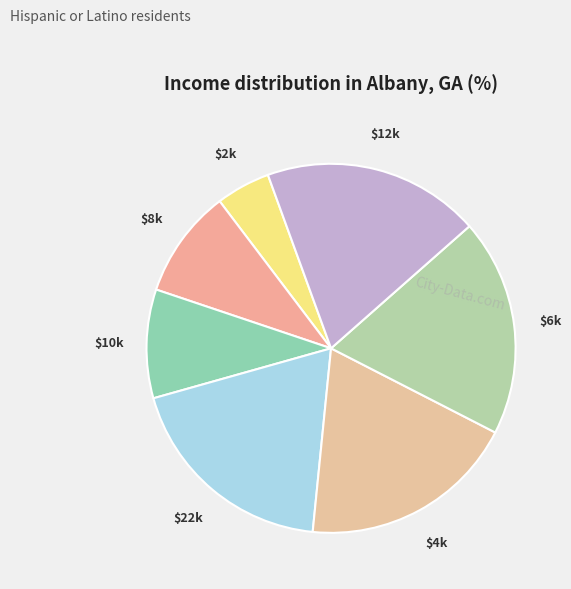

Is it true that $8k is 10% of the pie?

True